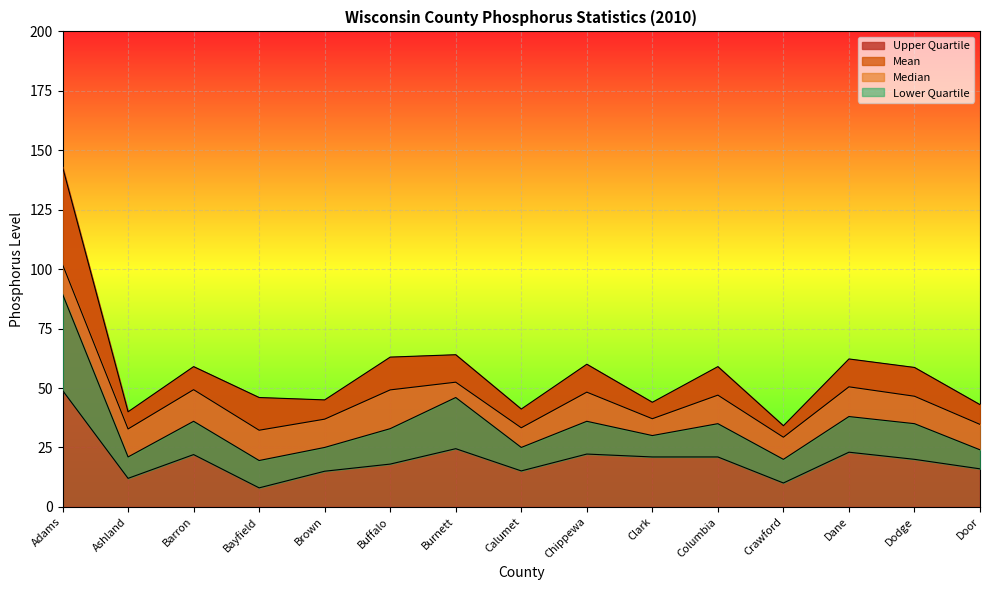

Where is the first local maximum for Upper Quartile?

Barron